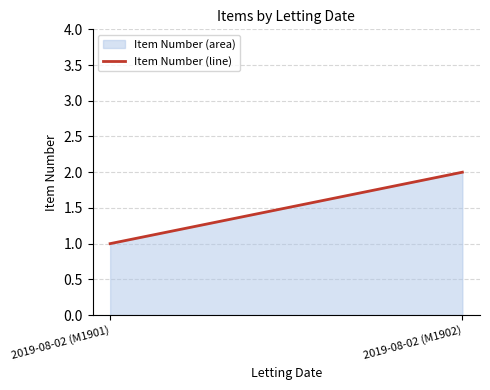

Which label corresponds to the smallest value in the chart?

2019-08-02 (M1901)